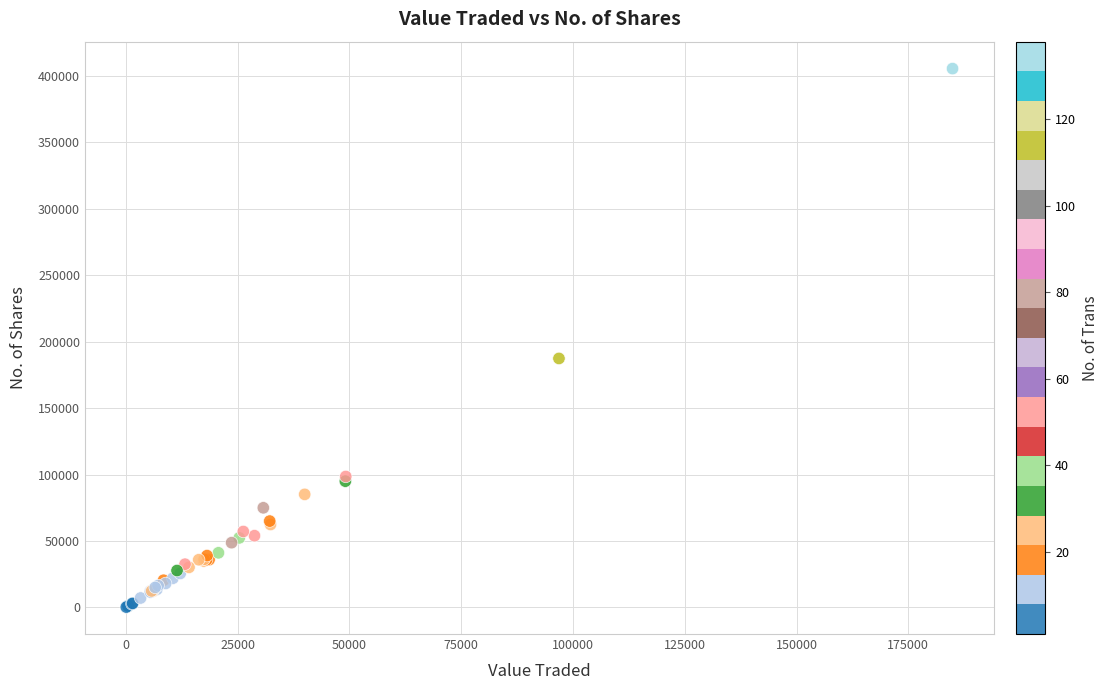

What Y value in the scatter plot is closest to 202890?

187390